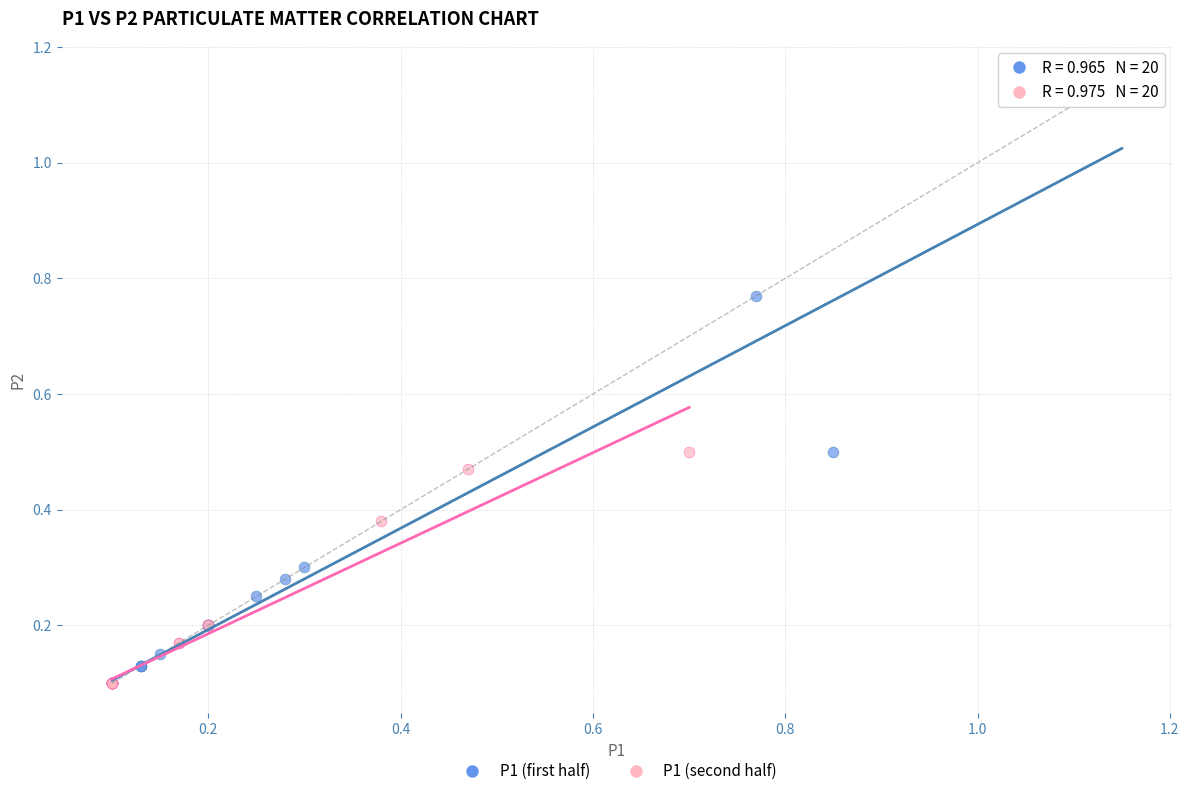

Which series has the largest Y range (max minus min)?

P1 (first half)